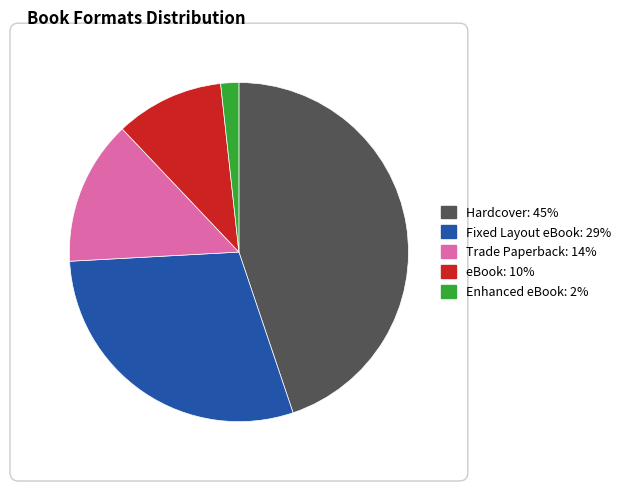

Which category has the biggest portion of the pie?

Hardcover